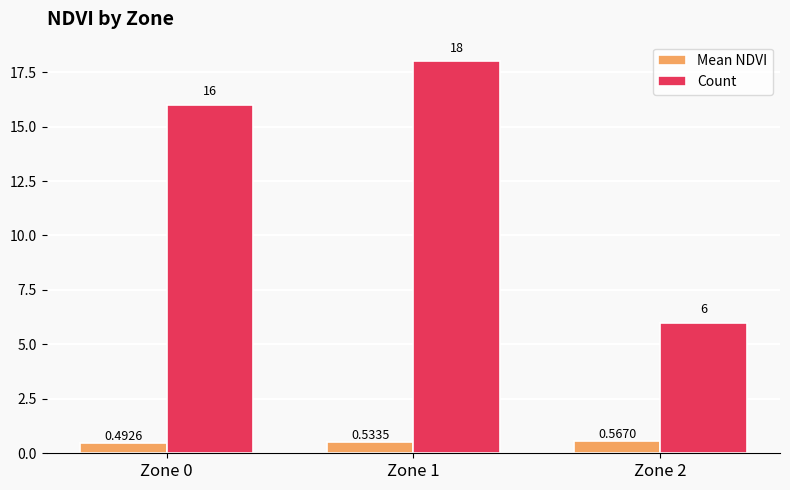

What is the total value across all series at Zone 1?

18.5